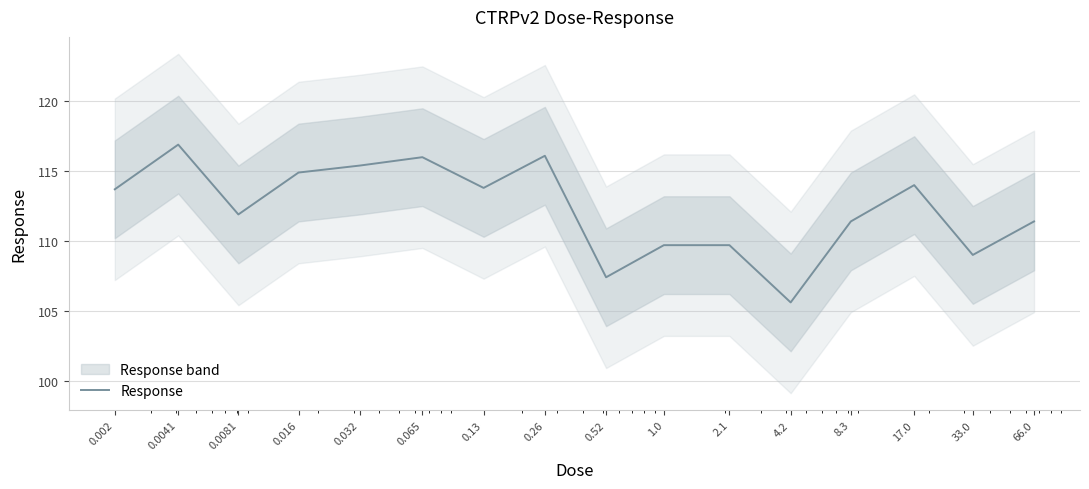

Reading left to right, extract all data points from this chart.

113.7	116.9	111.9	114.9	115.4	116.0	113.8	116.1	107.4	109.7	109.7	105.6	111.4	114.0	109.0	111.4